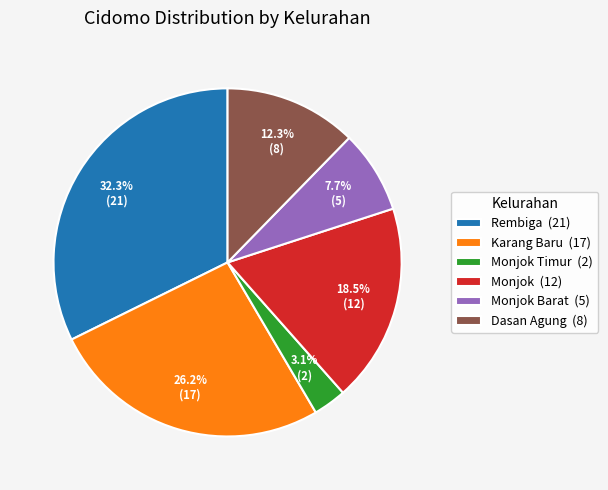

Does Monjok Barat (5) account for over 50% of the chart?

No